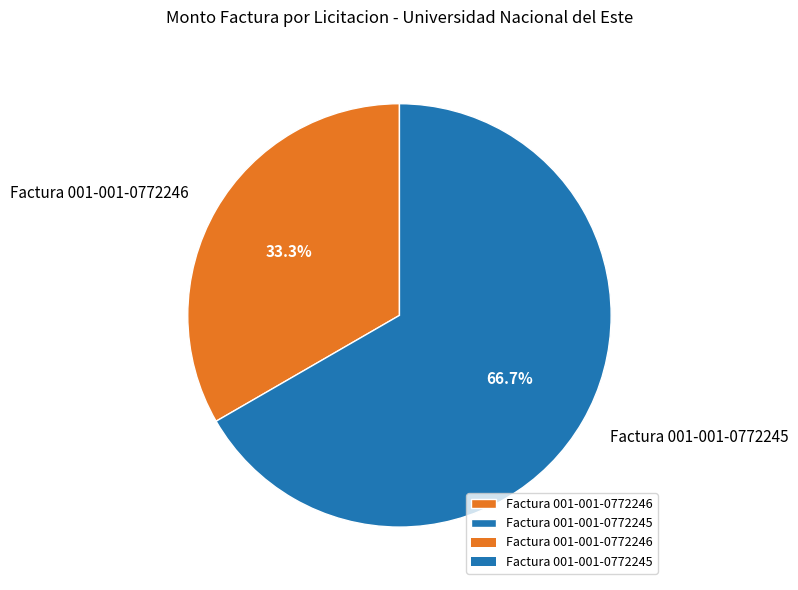

Between Factura 001-001-0772245 and Factura 001-001-0772246, which is larger?

Factura 001-001-0772245